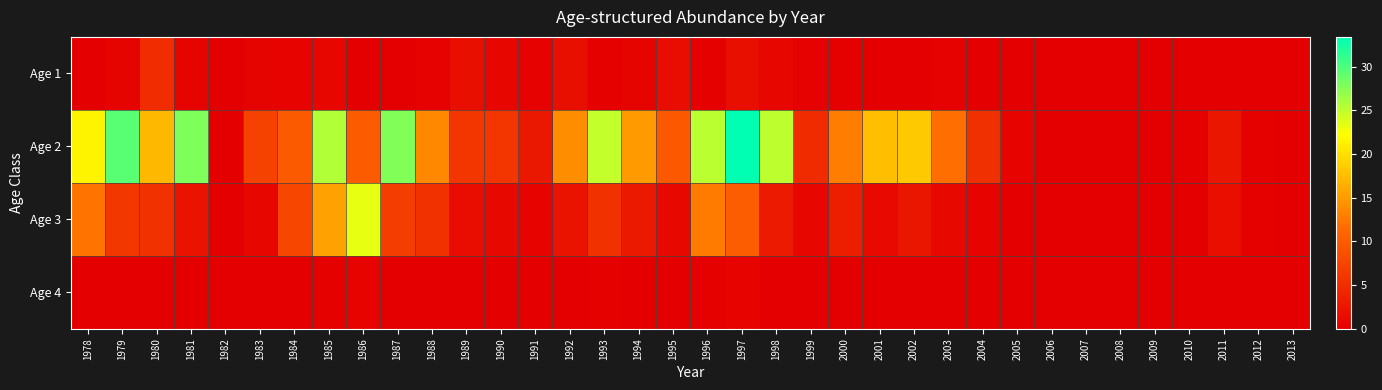

How many categories are shown in the chart?

36